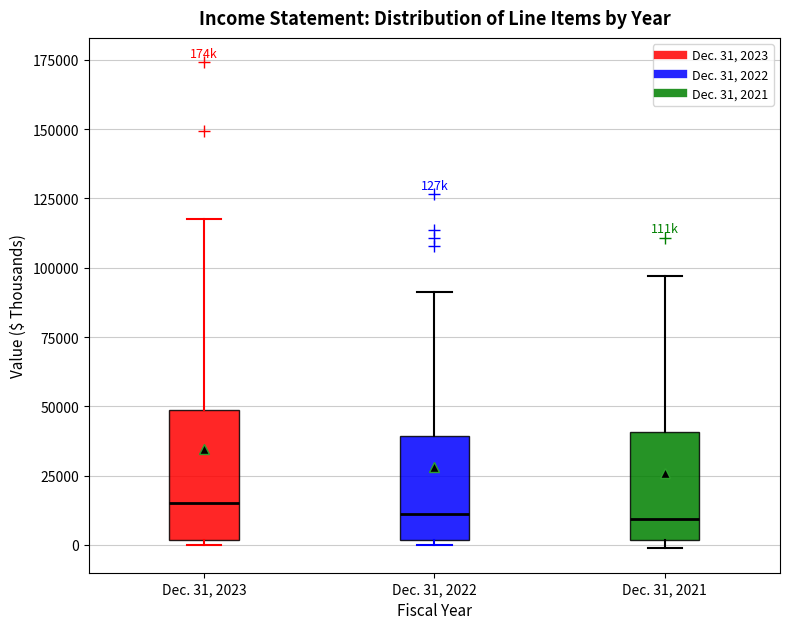

Reading left to right, read every box against the y-axis: the position of its median line, the range the box covers, and the ends of its whiskers. The values are not printed on the chart, so give them approximately, as read against the axis.

Dec. 31, 2023: median 15000, box 0 to 50000, whiskers 0 (just below the box's lower edge) to 120000
Dec. 31, 2022: median 10000, box 0 to 40000, whiskers 0 (just below the box's lower edge) to 90000
Dec. 31, 2021: median 10000, box 0 to 40000, whiskers 0 (just below the box's lower edge) to 95000